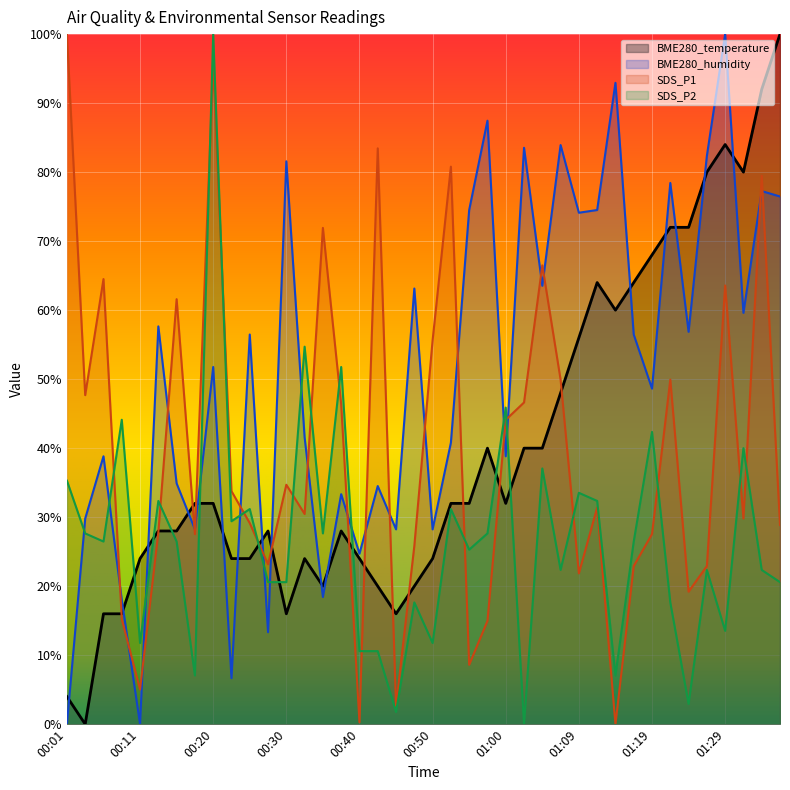

What is the sum of the BME280_humidity values at 00:35 and 00:40?

43.1